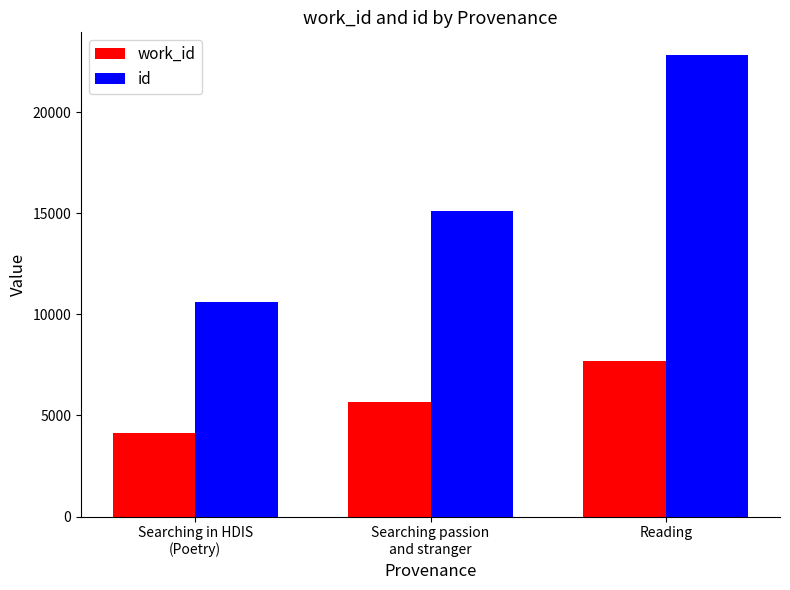

What is the difference between the highest and lowest values at Searching in HDIS
(Poetry)?

6471